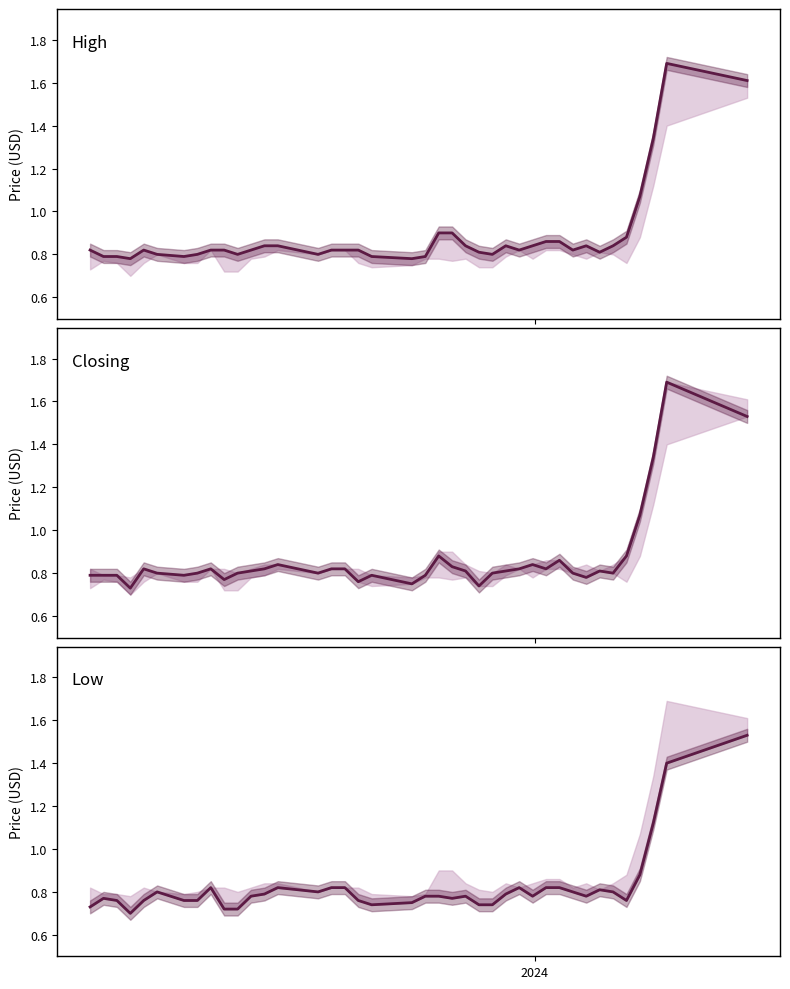

What is the smallest value displayed?

0.7